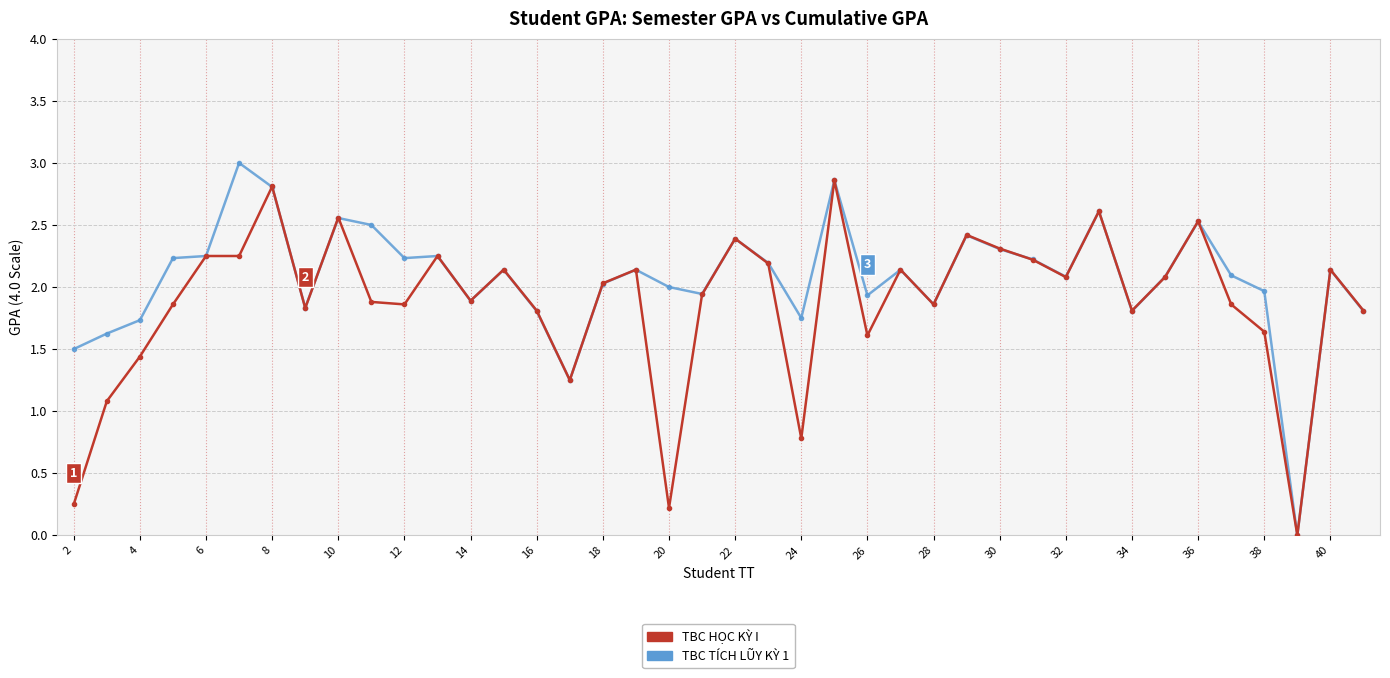

Is this an area chart (filled region under the line)?

No